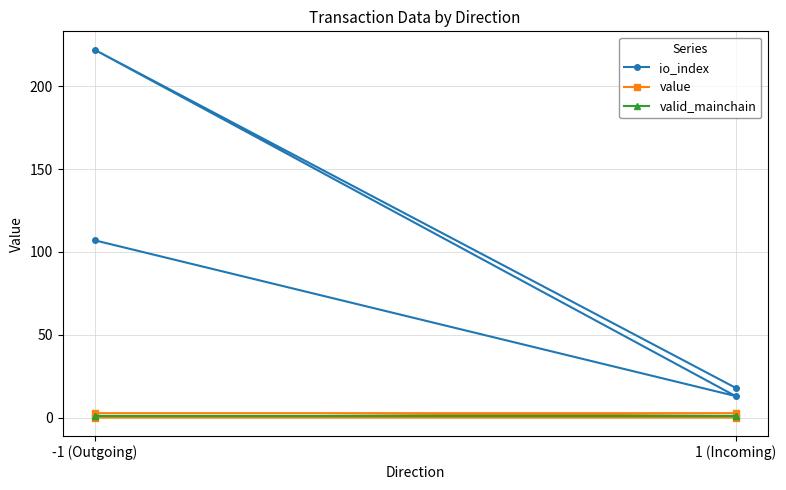

What is the difference between the maximum and minimum values in the io_index series?

209.0